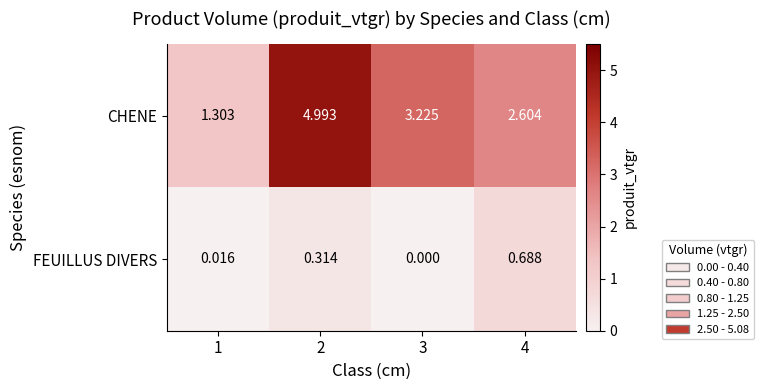

Is the value of CHENE at 3 greater than the value of FEUILLUS DIVERS at 2?

Yes